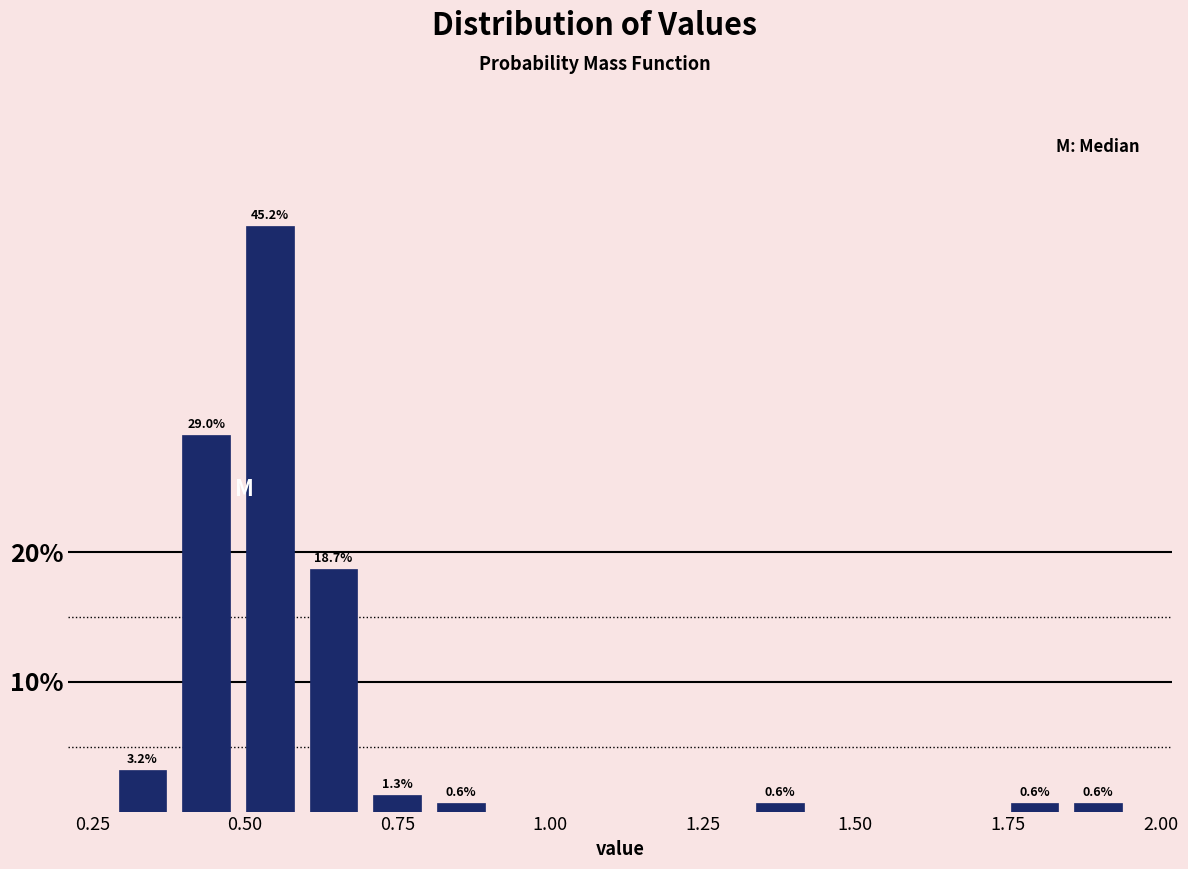

Read against the x-axis, roughly where is the centre of the tallest bar?

0.55